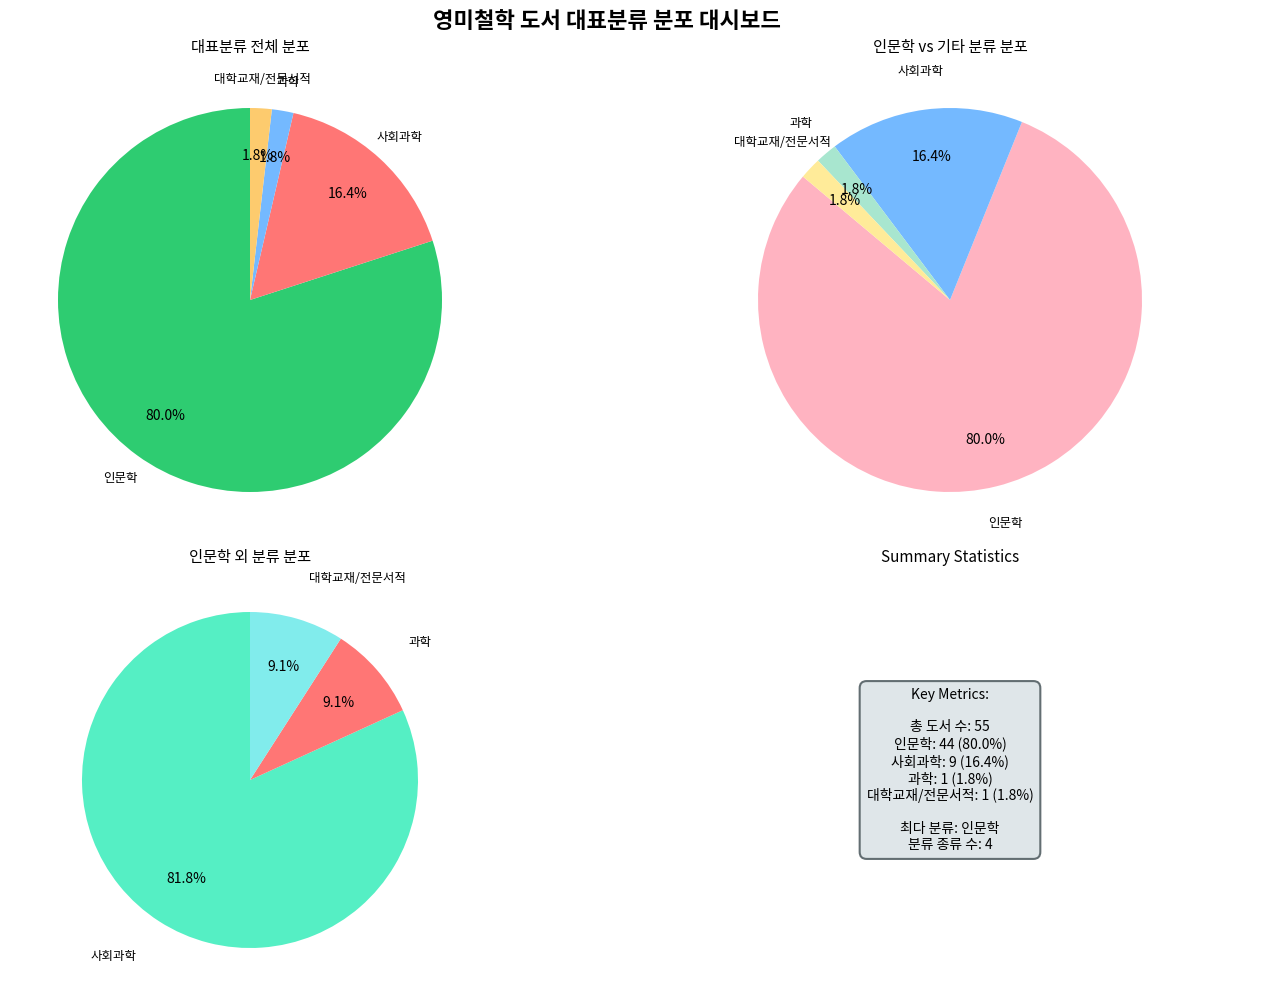

Combined, do 사회과학 and 과학 account for over 50%?

No